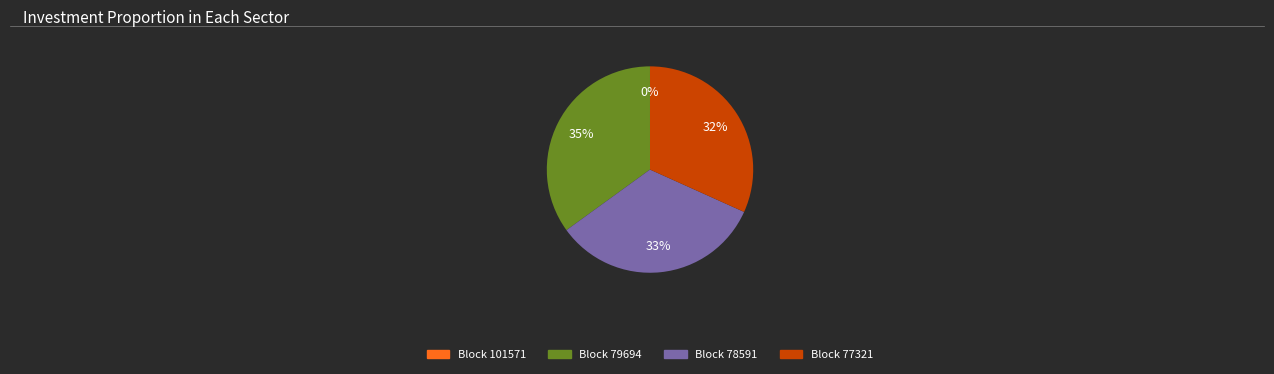

To the nearest percent, what is the combined percentage of Block 79694 and Block 78591?

68%